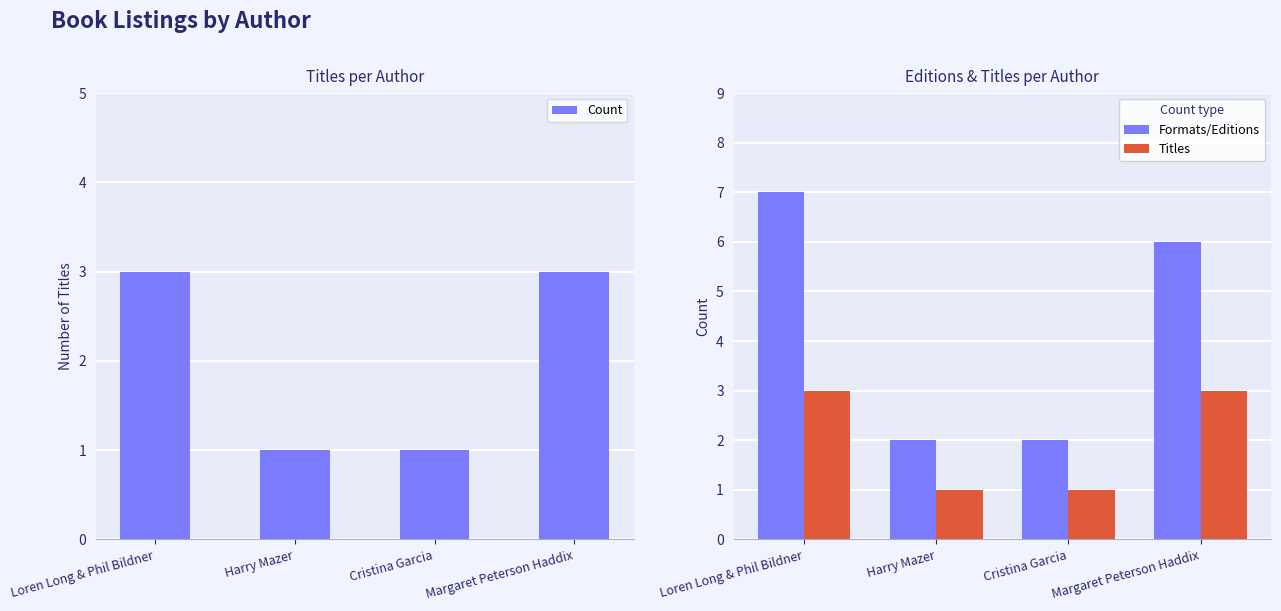

How many bars are there in total?

12